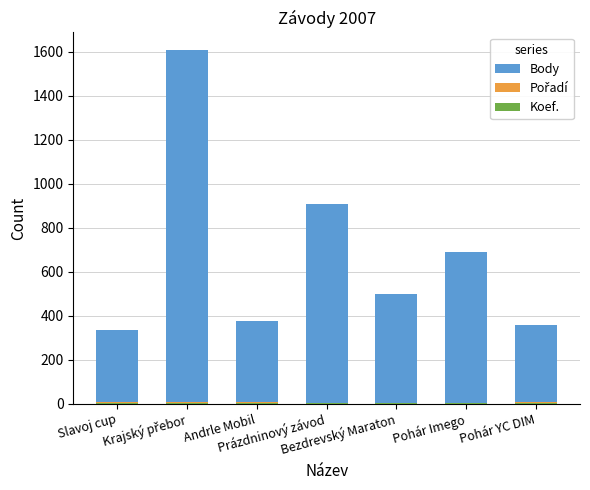

What is the value of the Pořadí bar at the 3rd from the left?

9